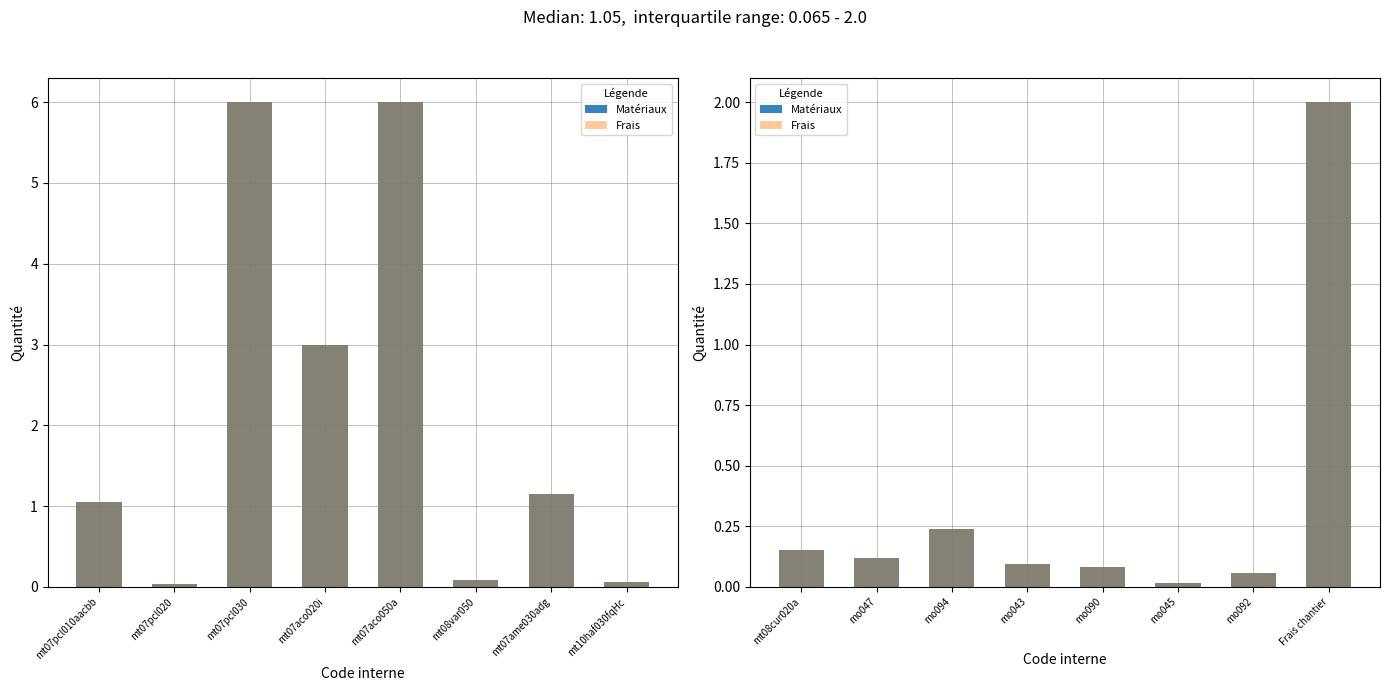

List the series in order of their peak value, lowest first.

Matériaux, Frais